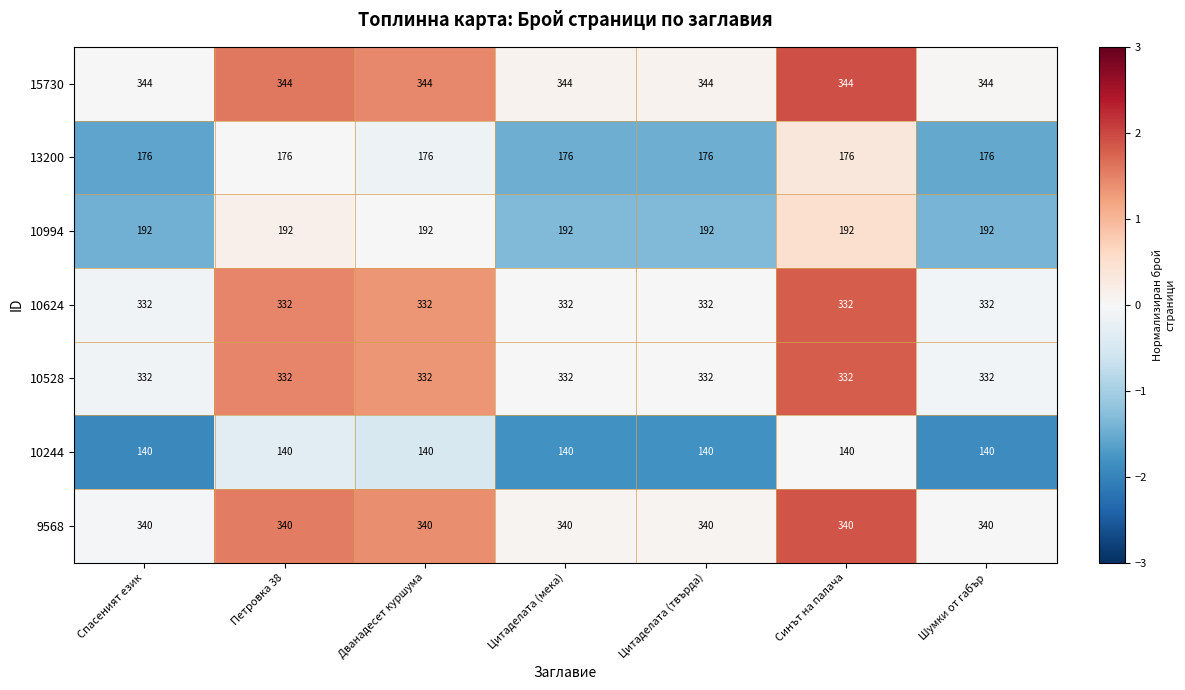

Is it true that 10994 equals 254 at Дванадесет куршума?

False